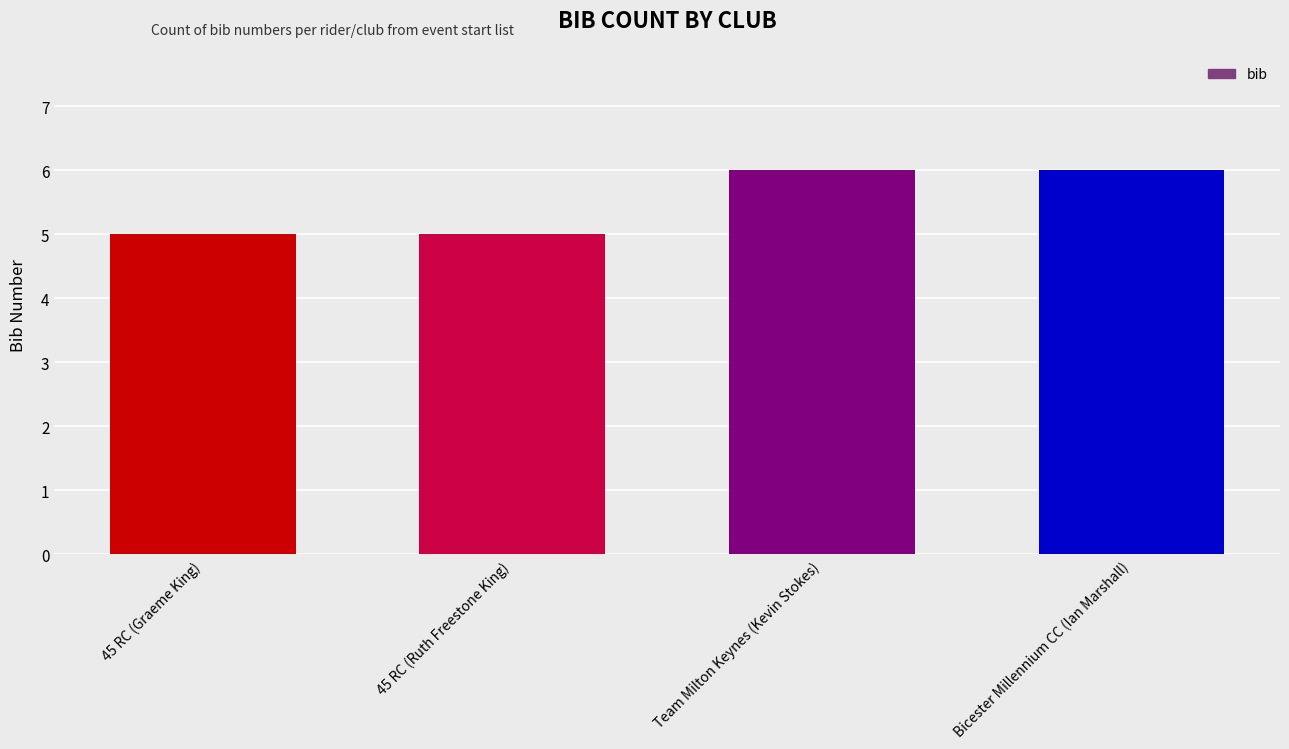

Count the number of categories in the chart.

4